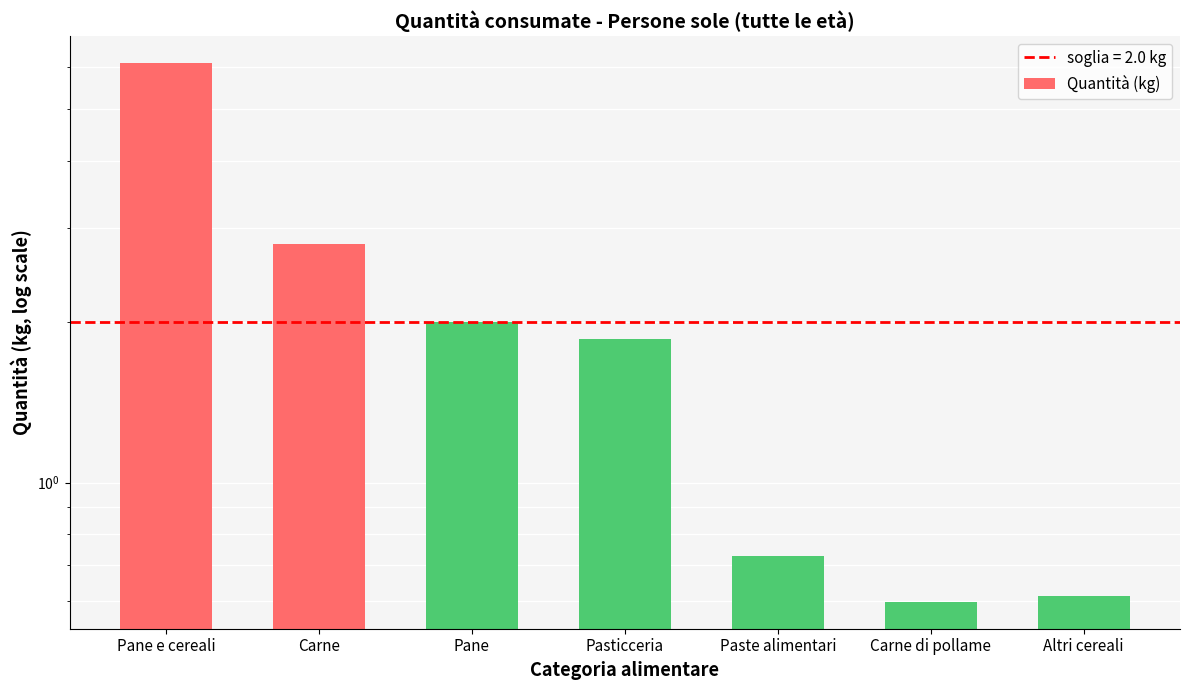

What is the difference between the maximum and second lowest values?

5.5